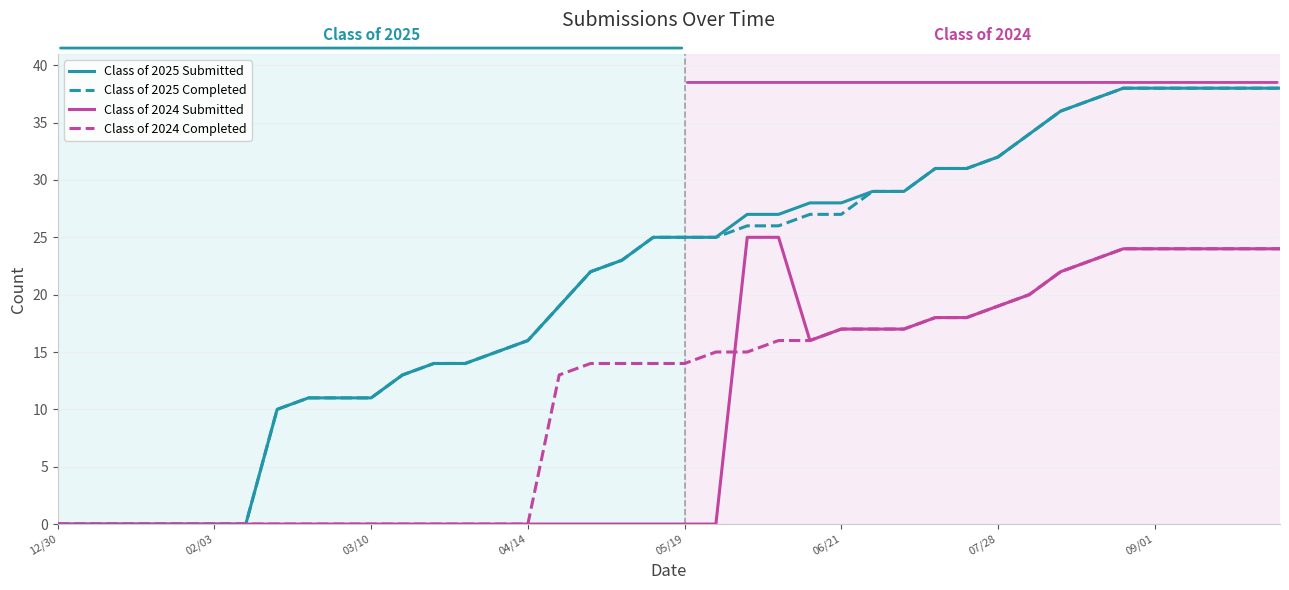

What is the maximum value shown in the chart?

38